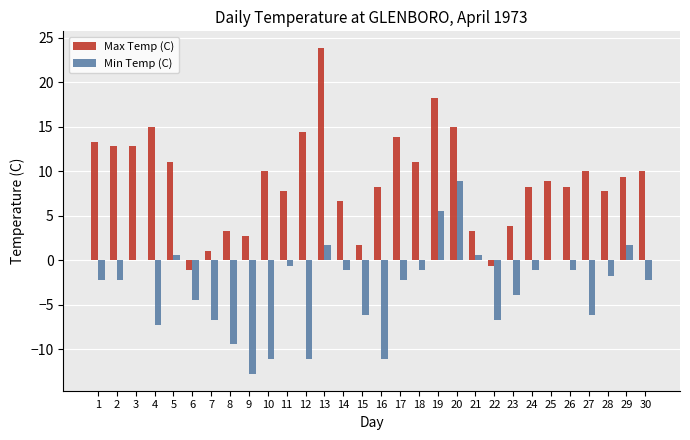

At which label does Max Temp (C) first exceed 9?

1